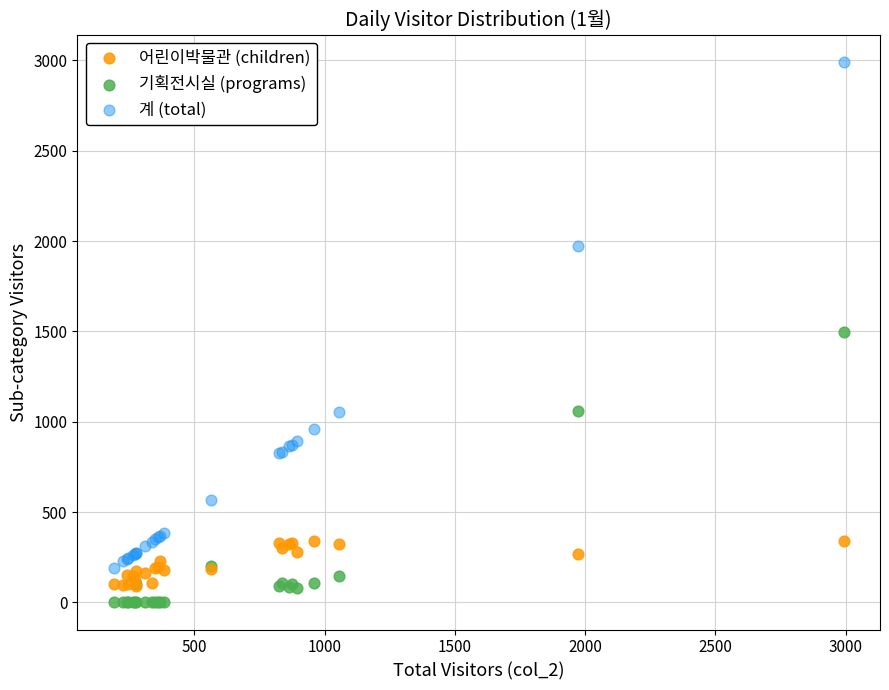

Which series contains the highest Y value?

계 (total)